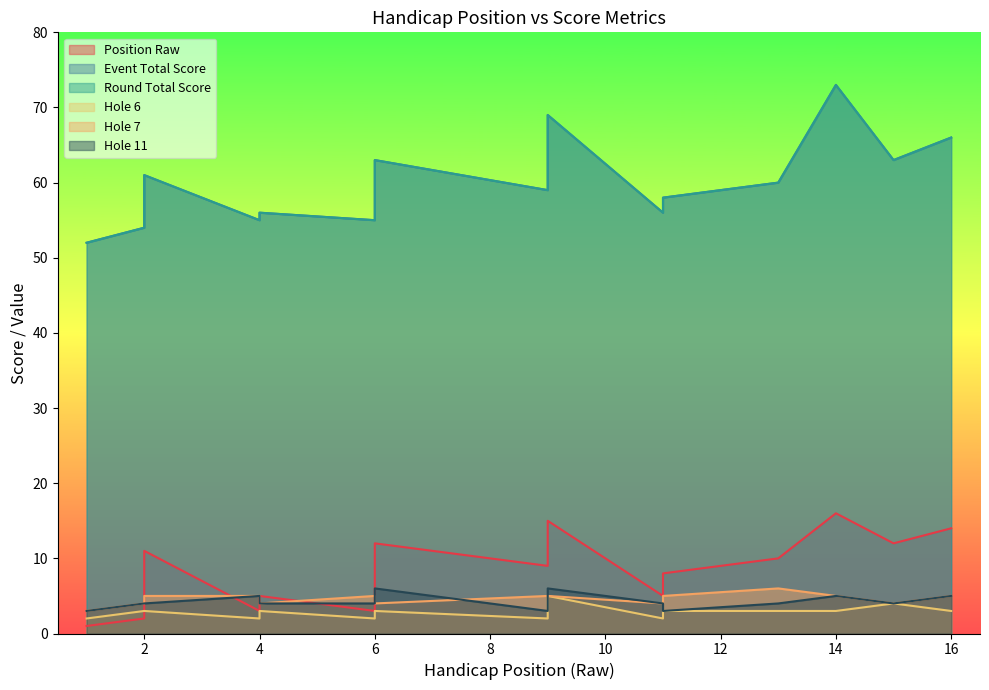

How many values in the hole_6 series are below 3?

5